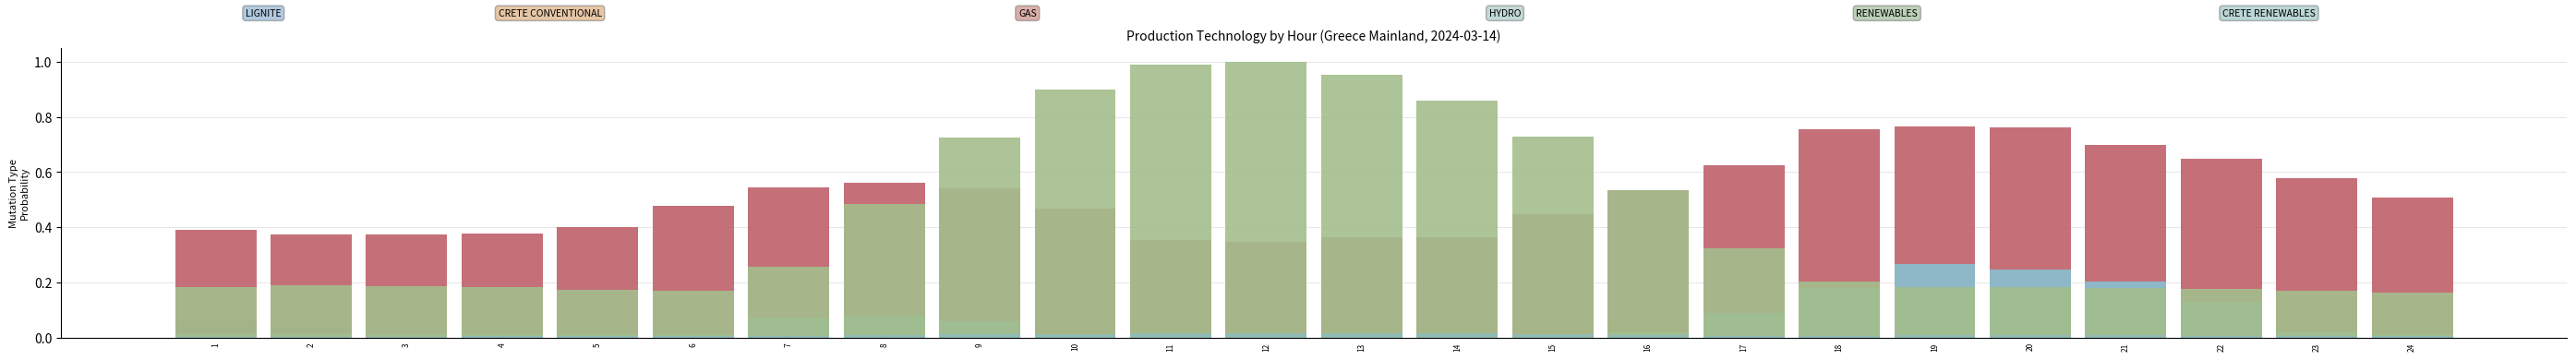

How many bars are there in each group?

6